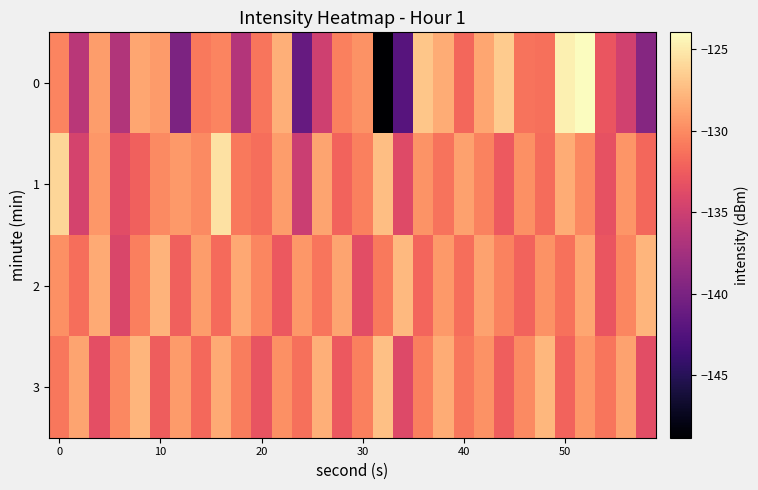

How many series are shown in this chart?

4